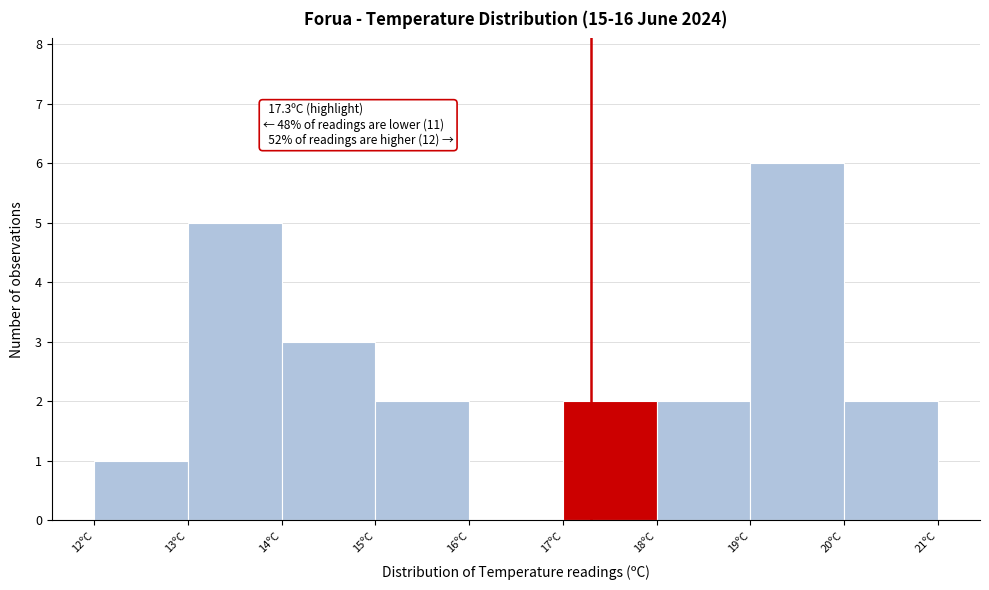

Over which range of the x-axis is the bar tallest?

19 to 20